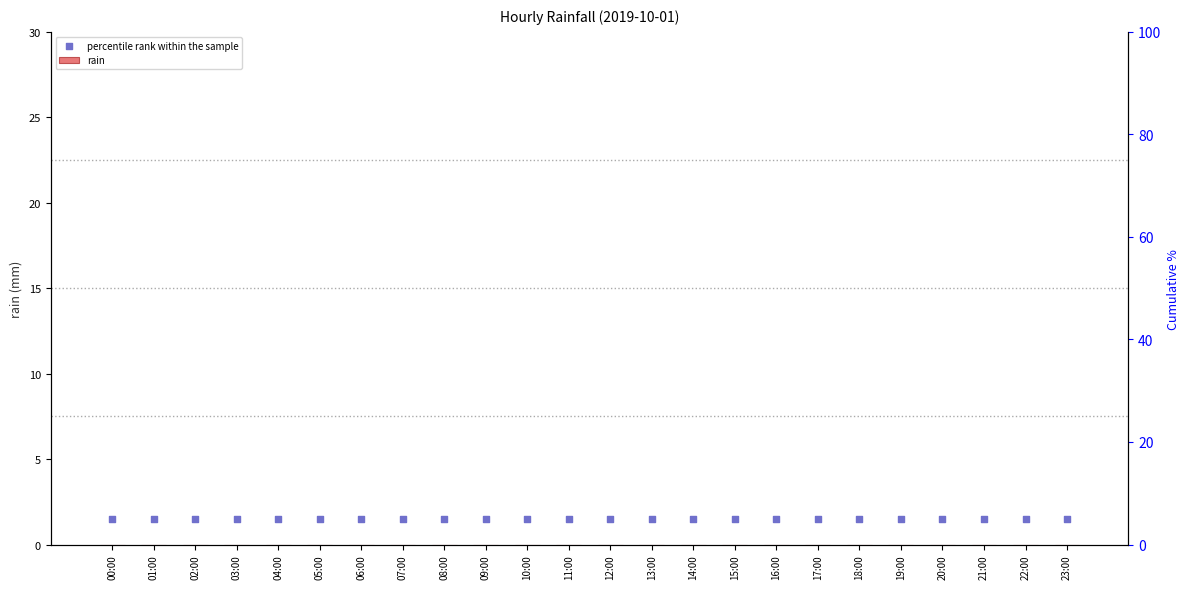

What is the total value across all series at 08:00?

1.5